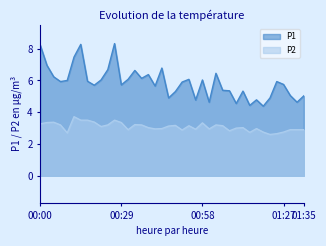

Which has a higher value, 00:10 or 01:30?

00:10